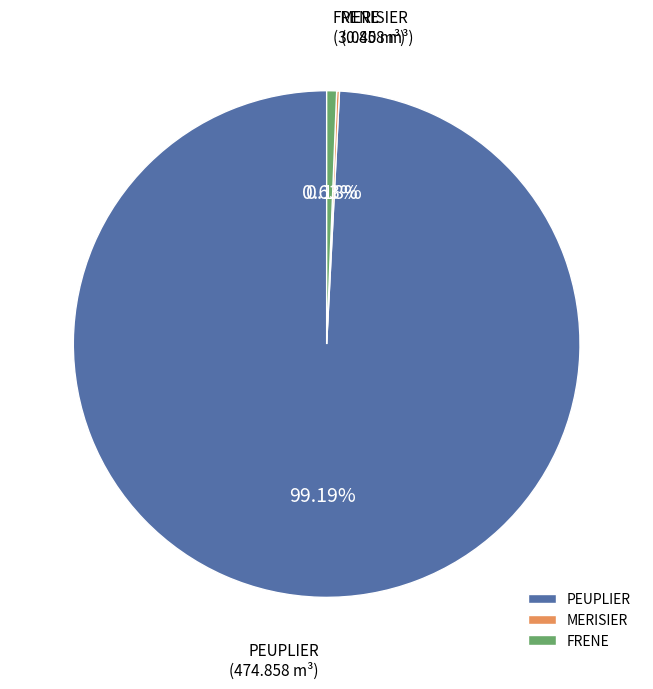

What percentage is NOT represented by FRENE?

99.4%